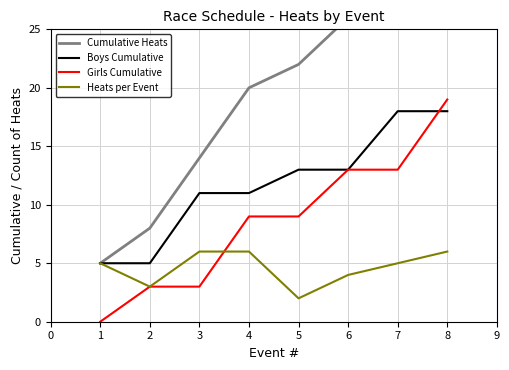

True or false: Girls Cumulative has more than 1 points higher than both neighbors.

False